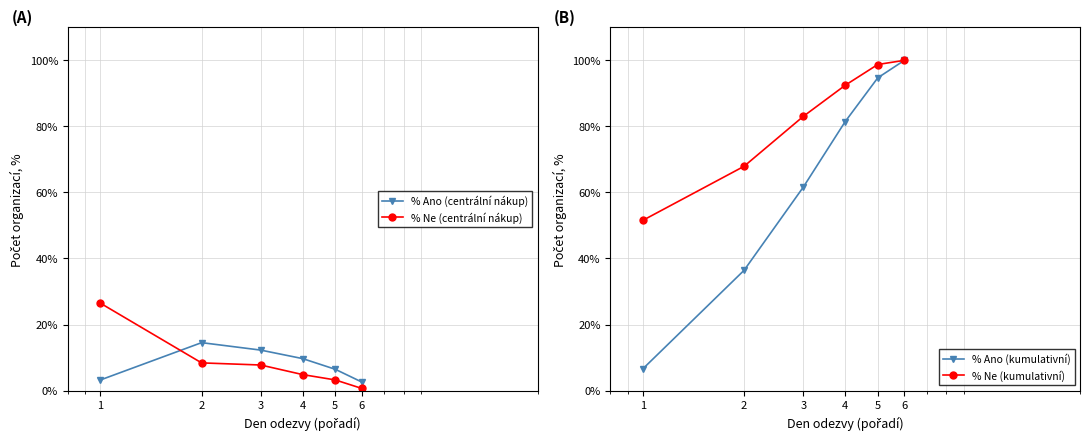

What is the minimum value for % Ano (kumulativní)?

6.6